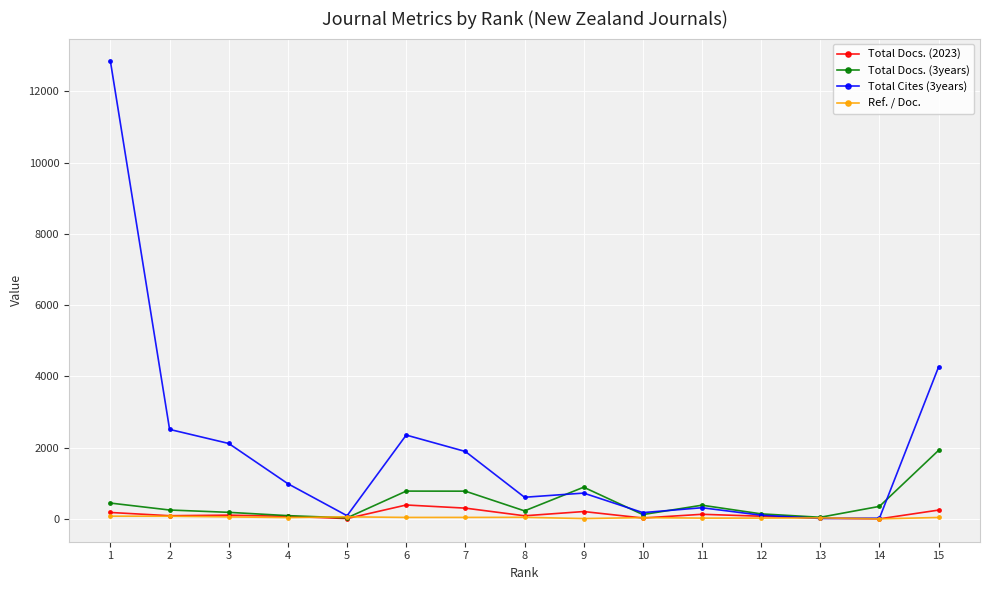

Which series has the largest total across all categories?

Total Cites (3years)